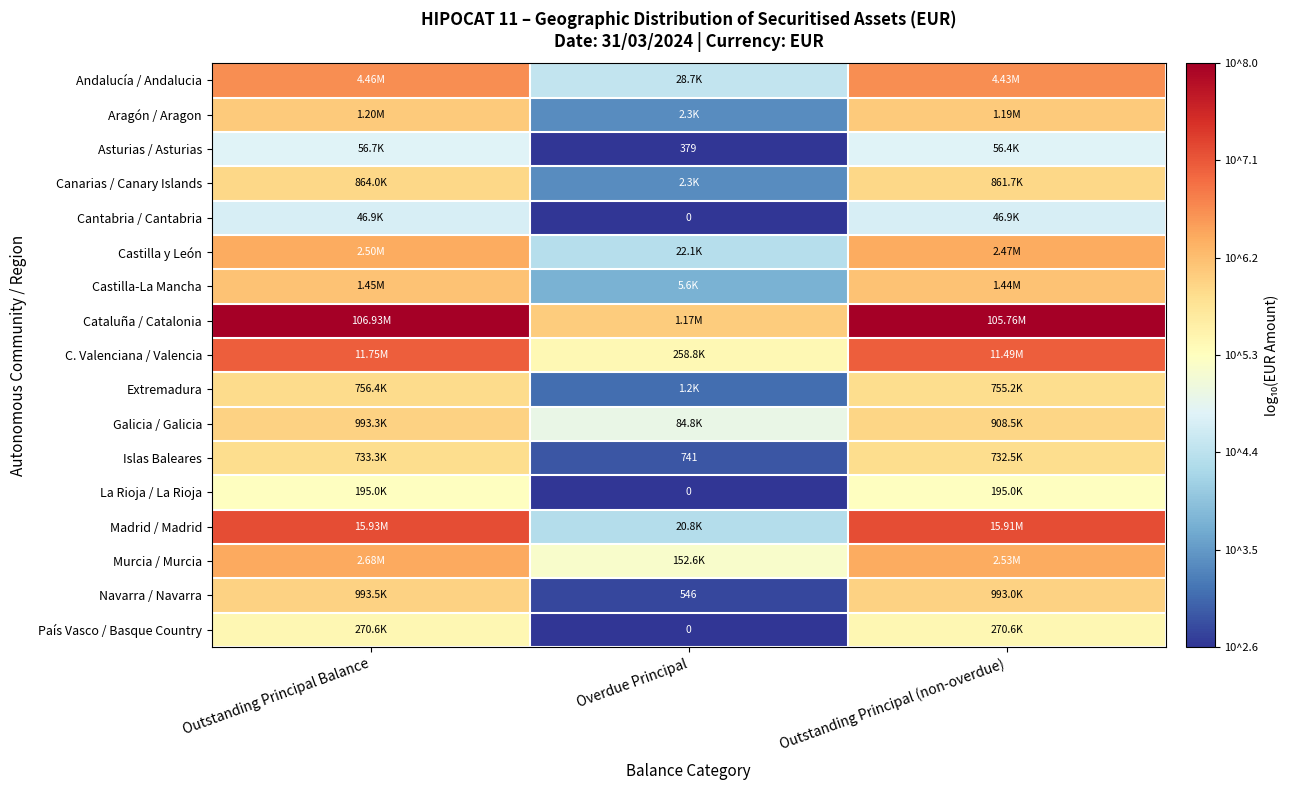

List the labels in order of Cataluña / Catalonia value, smallest first.

Overdue Principal, Outstanding Principal (non-overdue), Outstanding Principal Balance